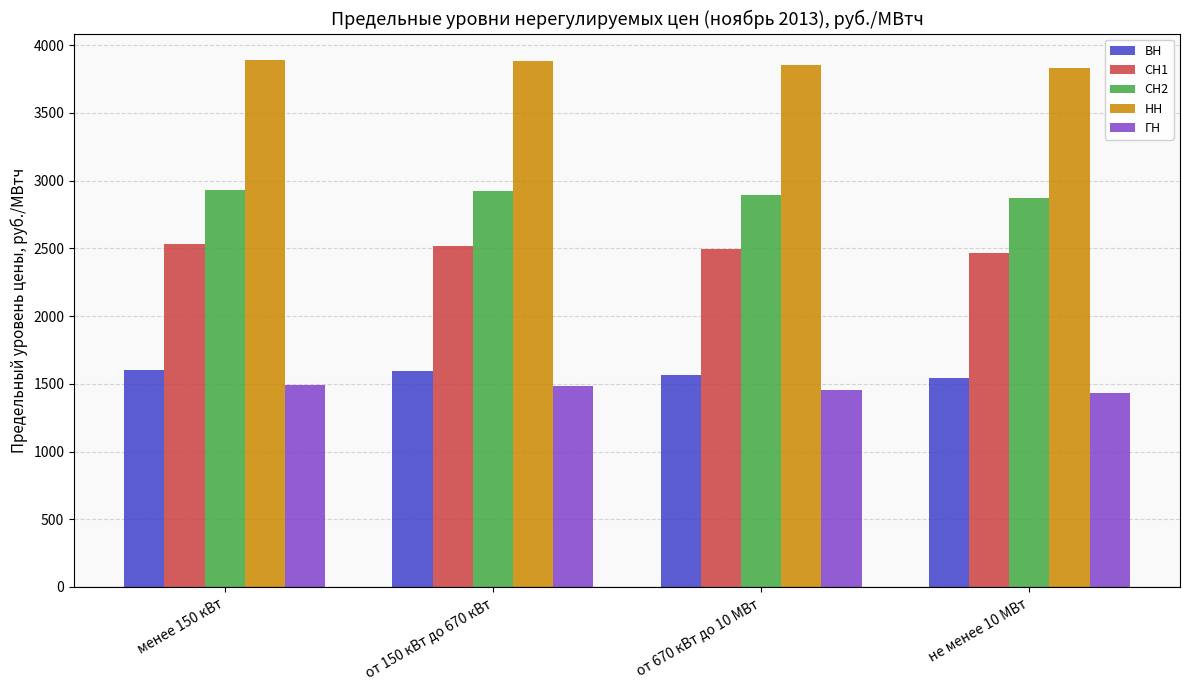

Does the chart contain any negative values?

No